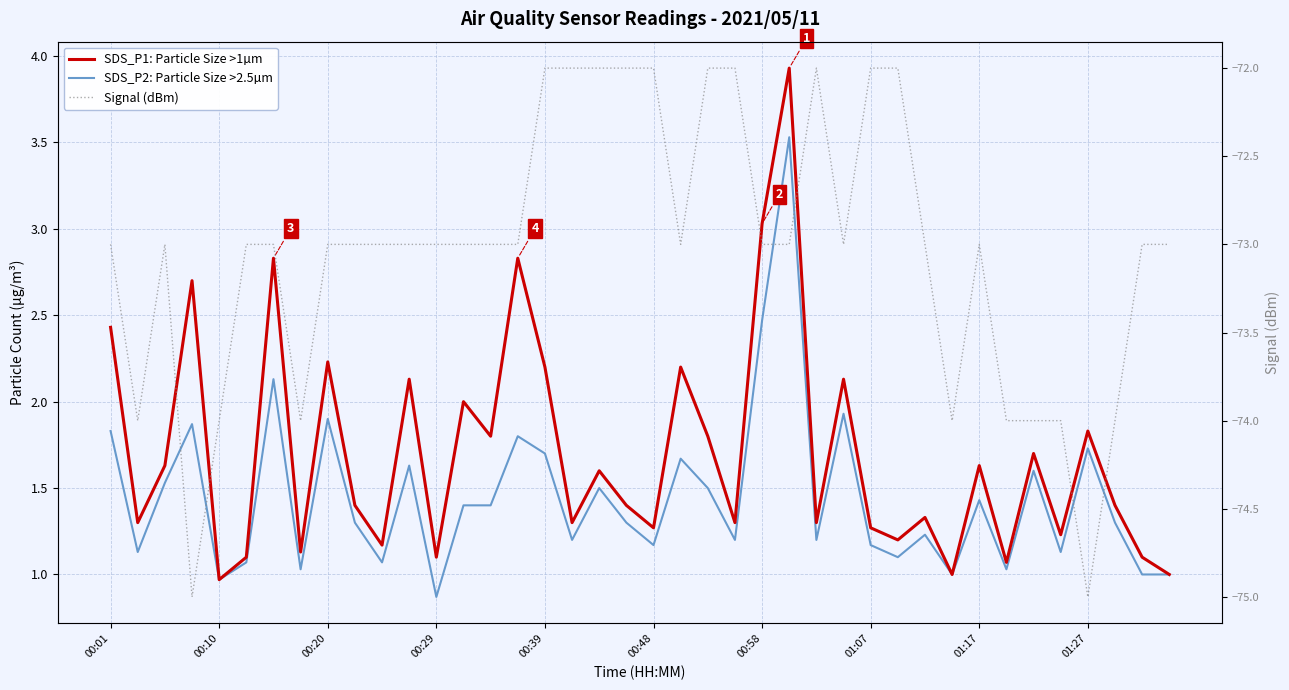

Which series has the largest total across all categories?

SDS_P1: Particle Size >1µm